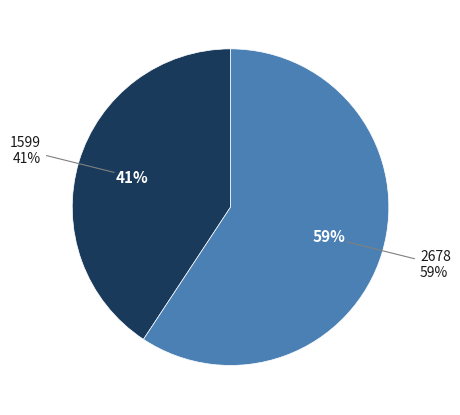

Between 2678 and 1599, which is larger?

2678